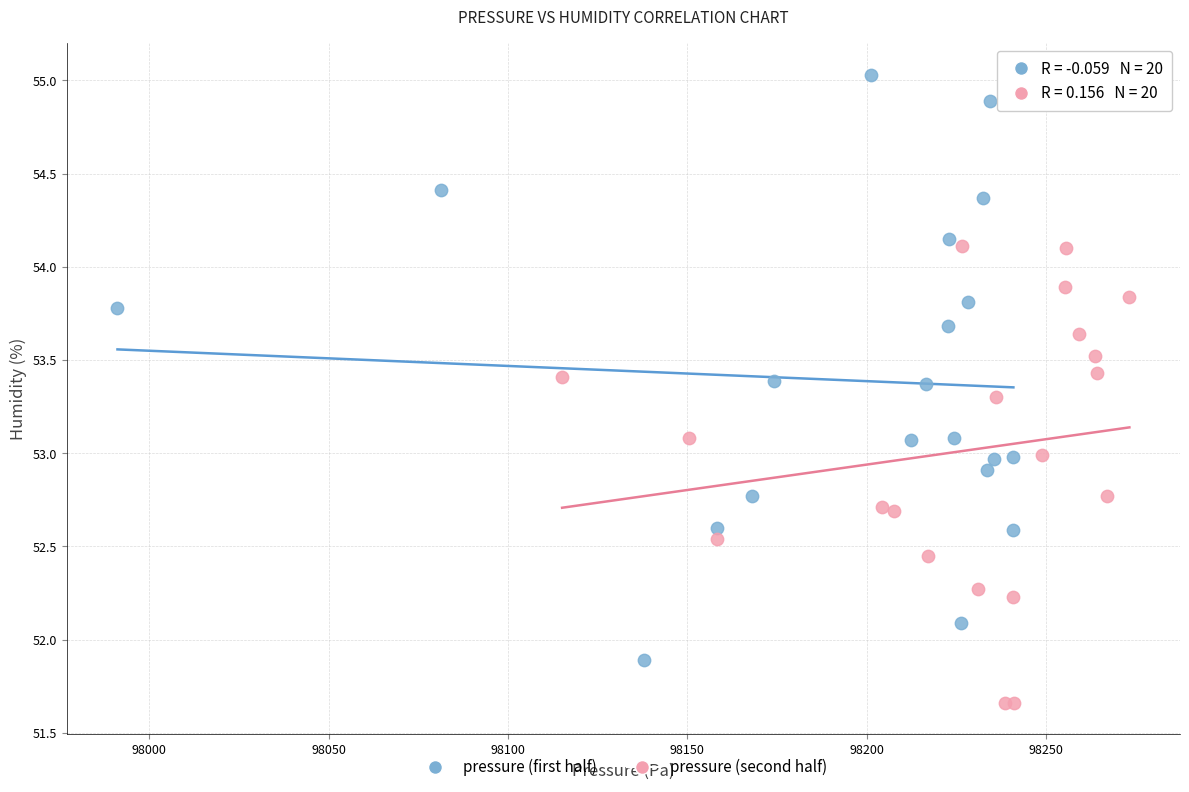

What are all the series names shown in the legend?

pressure (first half), pressure (second half)